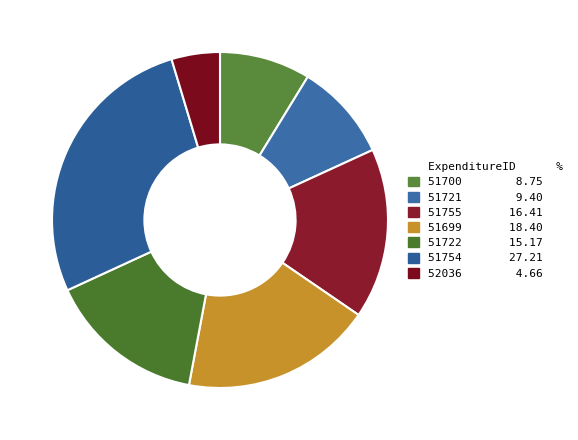

Count the number of slices in the pie.

7